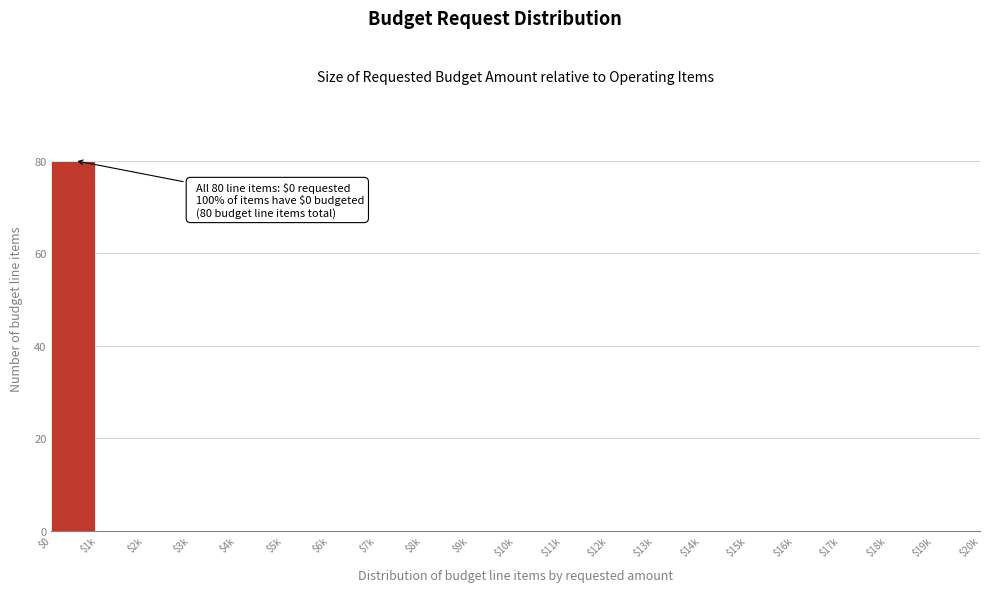

The chart shows a value of 0 at $6k. True or false?

True